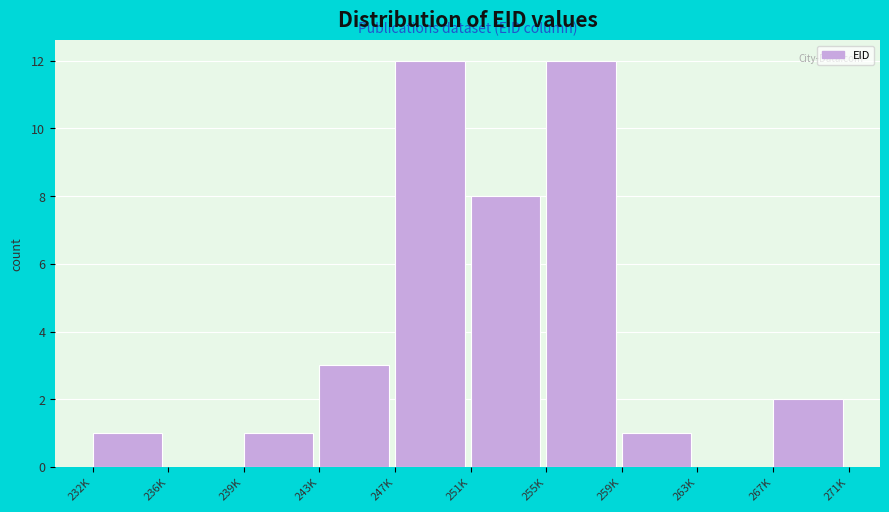

Reading left to right, list all the values displayed in this chart.

232K=1	236K=0	239K=1	243K=3	247K=12	251K=8	255K=12	259K=1	263K=0	267K=2